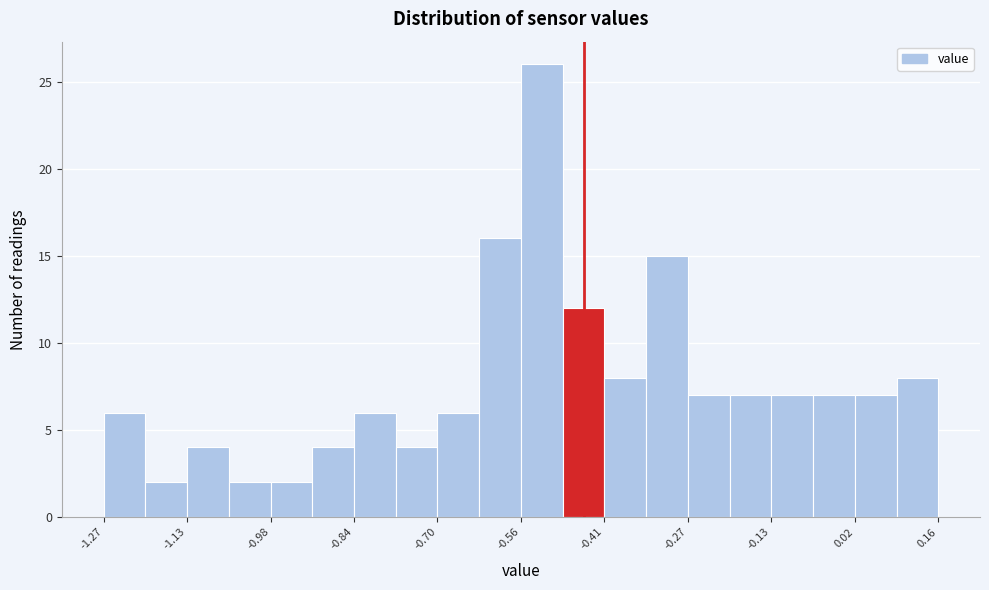

Around what value on the x-axis is the tallest bar? Give the approximate position of its centre, as read against the axis.

-0.52